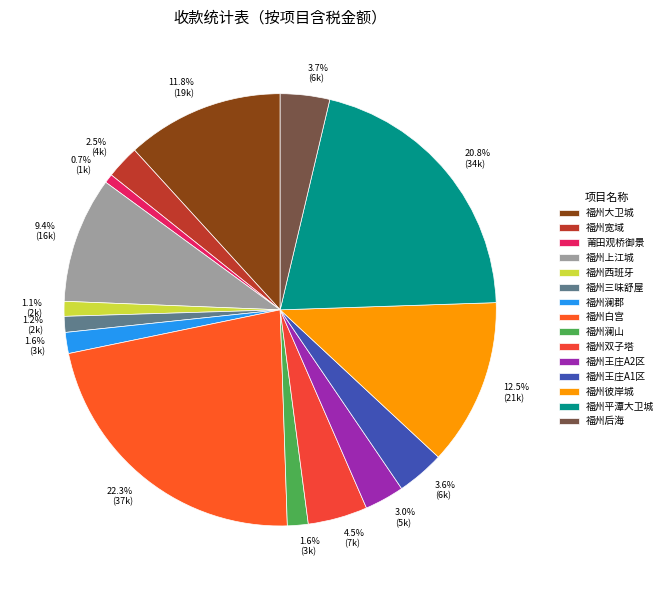

Is there any slice that represents more than half of the pie?

No